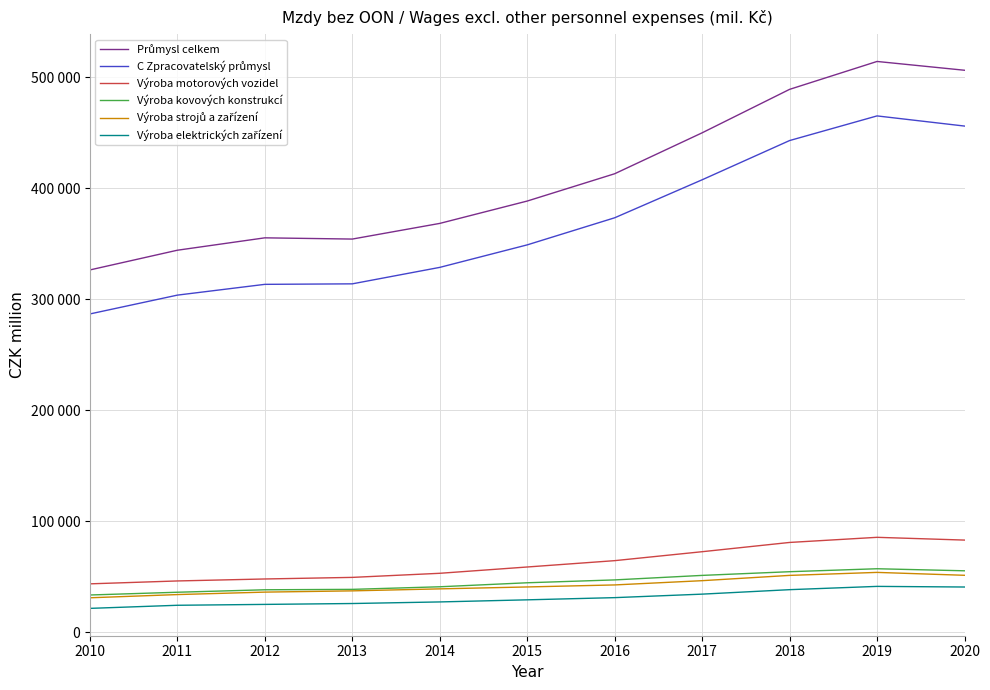

What is the approximate value of Výroba elektrických zařízení at 2020, to the nearest 10?

40940